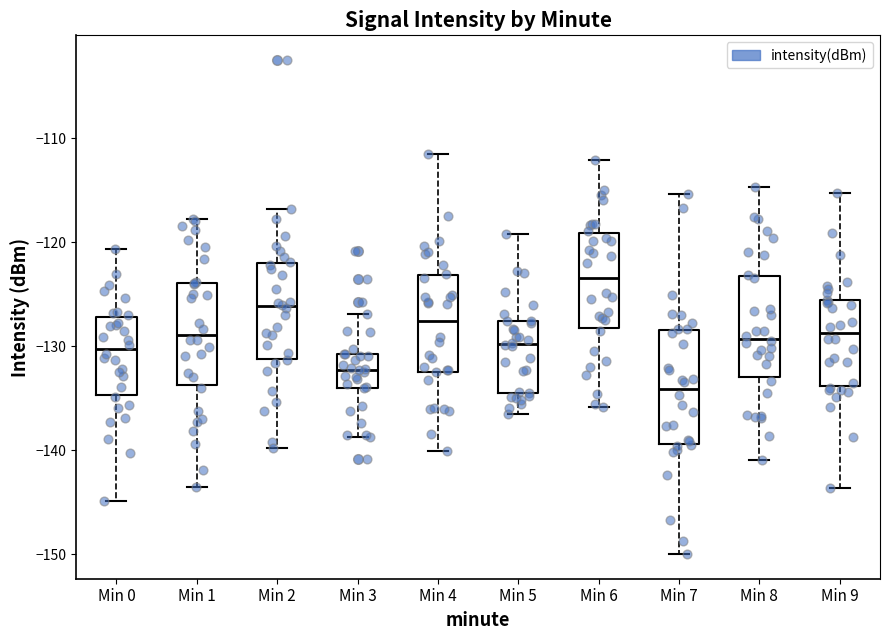

Reading left to right, transcribe this box plot: for each box, give where its median line is, the range the box spans, and where its two whiskers end, as read against the y-axis. The values are not printed on the chart, so give them approximately, as read against the axis.

Min 0: median -130, box -135 to -127, whiskers -145 to -121
Min 1: median -129, box -134 to -124, whiskers -144 to -118
Min 2: median -126, box -131 to -122, whiskers -140 to -117
Min 3: median -132, box -134 to -131, whiskers -139 to -127
Min 4: median -128, box -132 to -123, whiskers -140 to -112
Min 5: median -130, box -134 to -128, whiskers -136 to -119
Min 6: median -123, box -128 to -119, whiskers -136 to -112
Min 7: median -134, box -139 to -128, whiskers -150 to -115
Min 8: median -129, box -133 to -123, whiskers -141 to -115
Min 9: median -129, box -134 to -126, whiskers -144 to -115